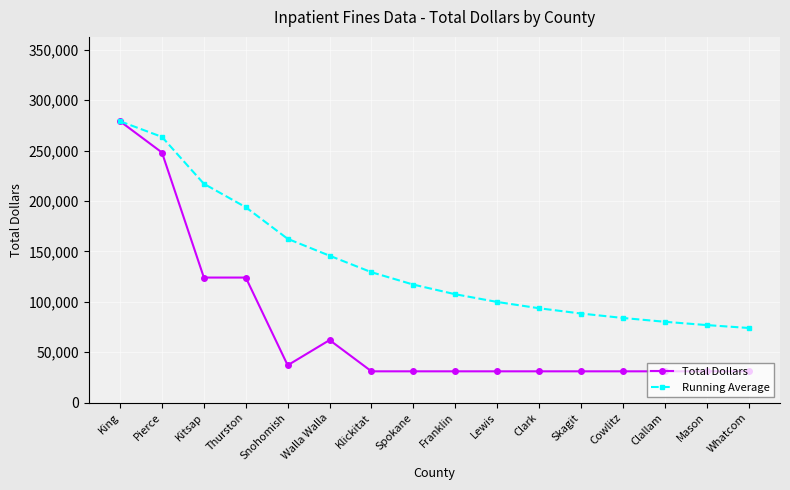

Read the Total Dollars value at Whatcom.

31000.0